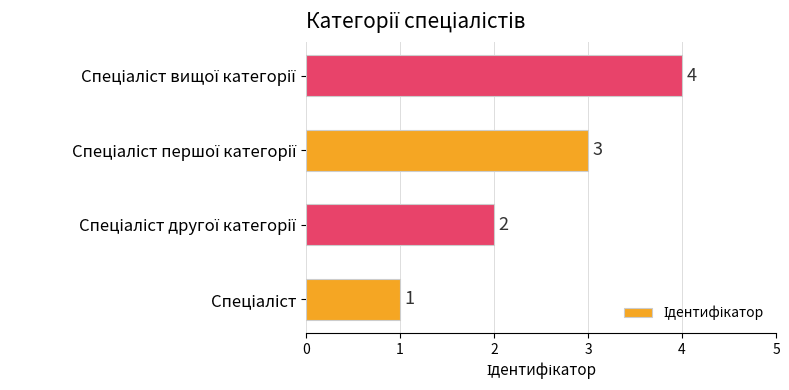

What is the sum of all values?

10